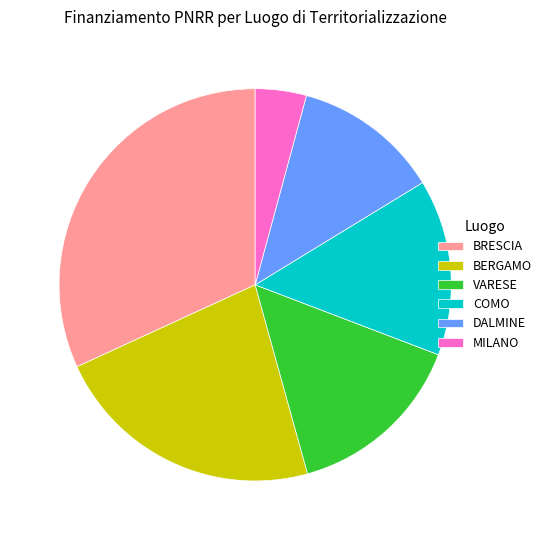

Between VARESE and BERGAMO, which is larger?

BERGAMO